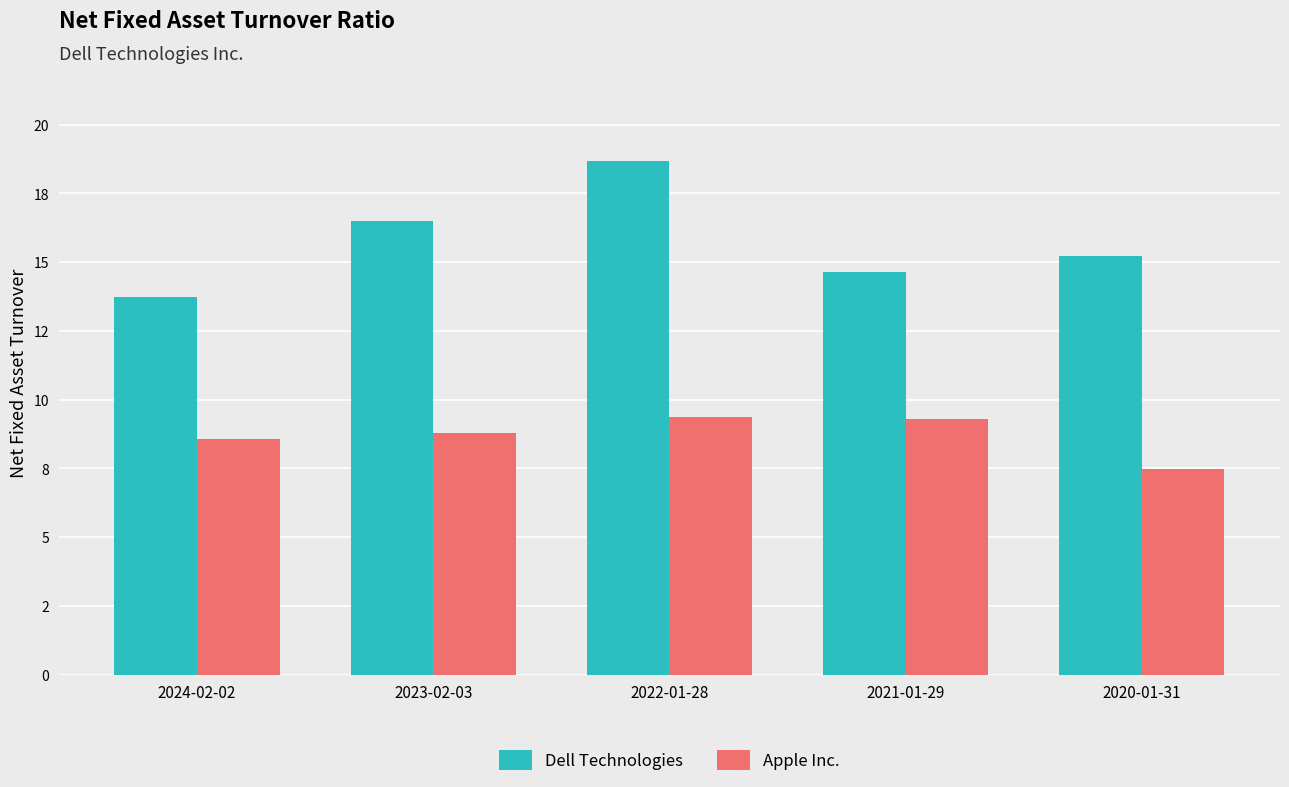

Is the value of Dell Technologies at 2021-01-29 greater than the value of Apple Inc. at 2024-02-02?

Yes